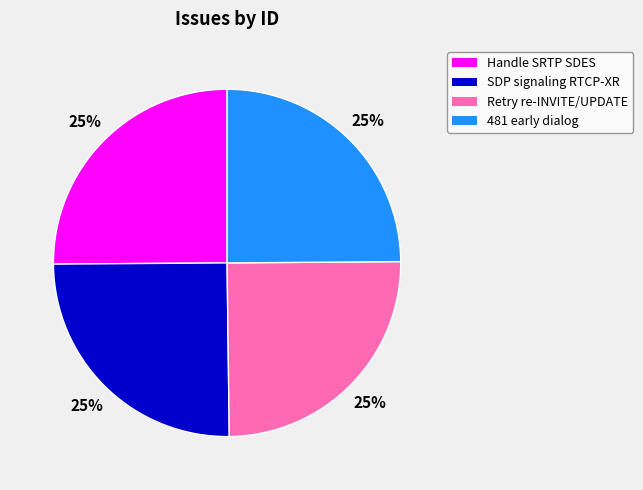

To the nearest percent, what is the average slice percentage?

25%